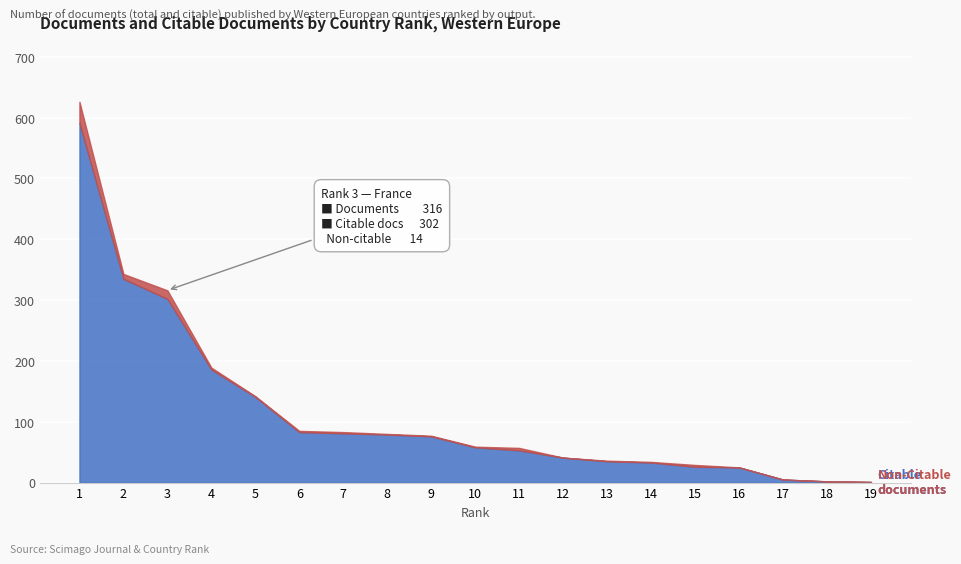

What is the difference between the Documents values at 4 and 13?

153